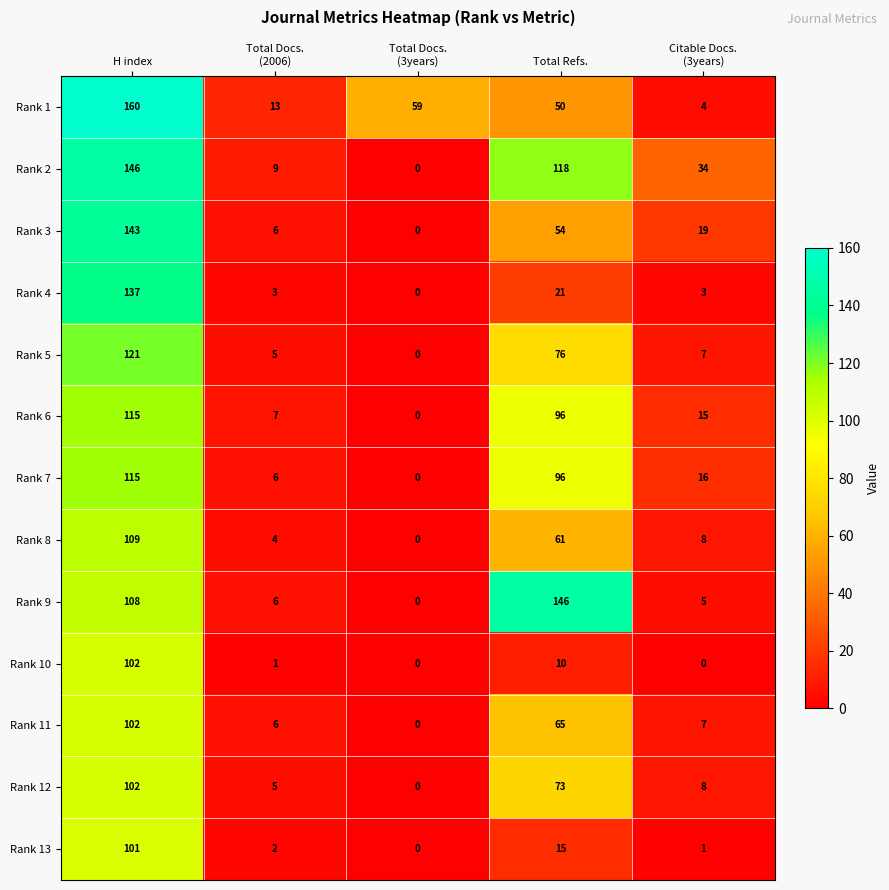

Which category has the highest value in the Rank 1 series?

H index